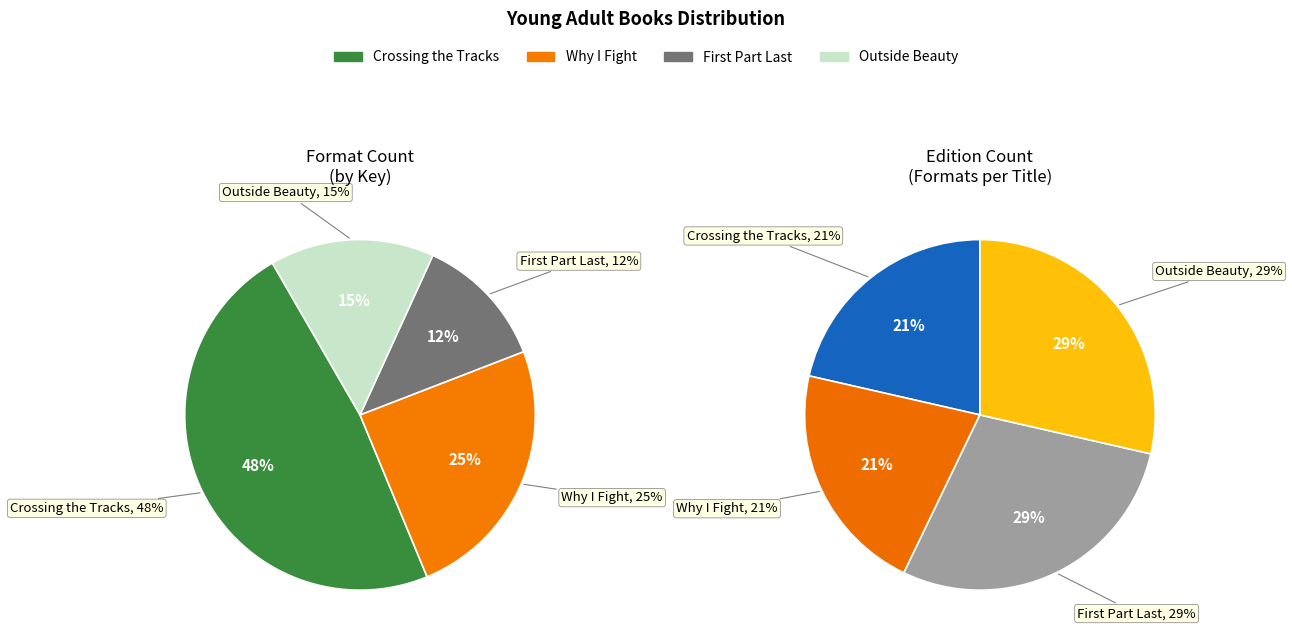

To the nearest percent, what is the difference between the Why I Fight and Crossing the Tracks slice percentages?

23%